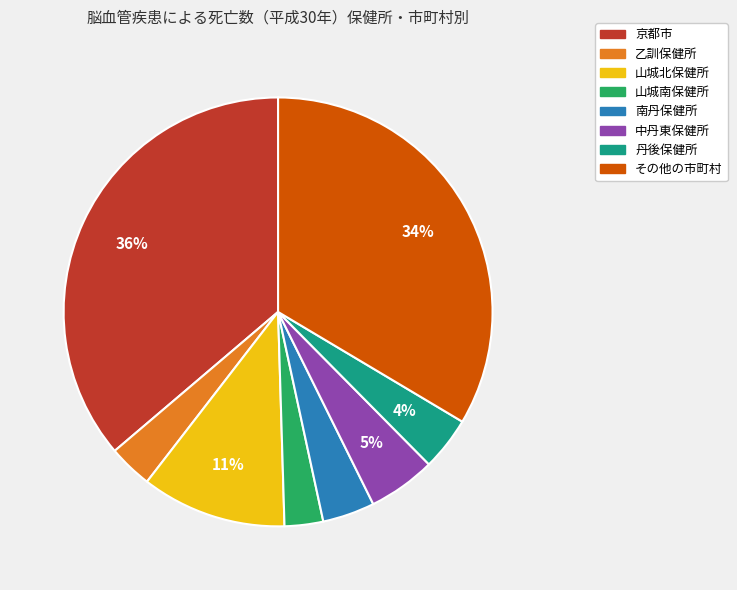

Between 山城北保健所 and 乙訓保健所, which is larger?

山城北保健所